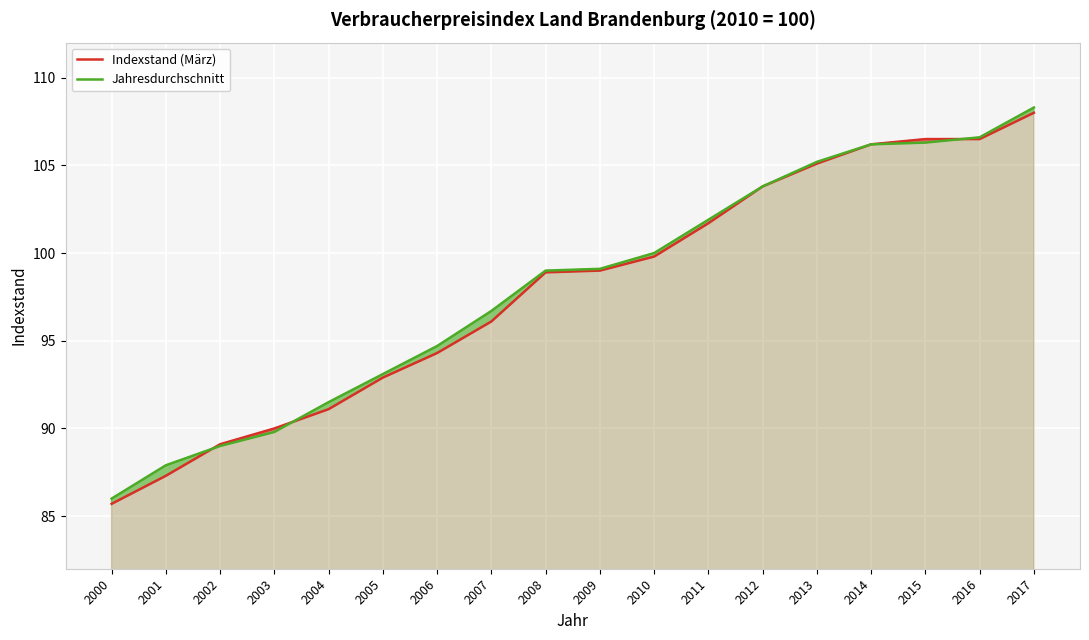

Reading right to left, what are all the values shown in this chart?

Indexstand (März): 2017=108.0	2016=106.5	2015=106.5	2014=106.2	2013=105.1	2012=103.8	2011=101.7	2010=99.8	2009=99.0	2008=98.9	2007=96.1	2006=94.3	2005=92.9	2004=91.1	2003=90.0	2002=89.1	2001=87.3	2000=85.7
Jahresdurchschnitt: 2017=108.3	2016=106.6	2015=106.3	2014=106.2	2013=105.2	2012=103.8	2011=101.9	2010=100.0	2009=99.1	2008=99.0	2007=96.7	2006=94.7	2005=93.1	2004=91.5	2003=89.8	2002=89.0	2001=87.9	2000=86.0